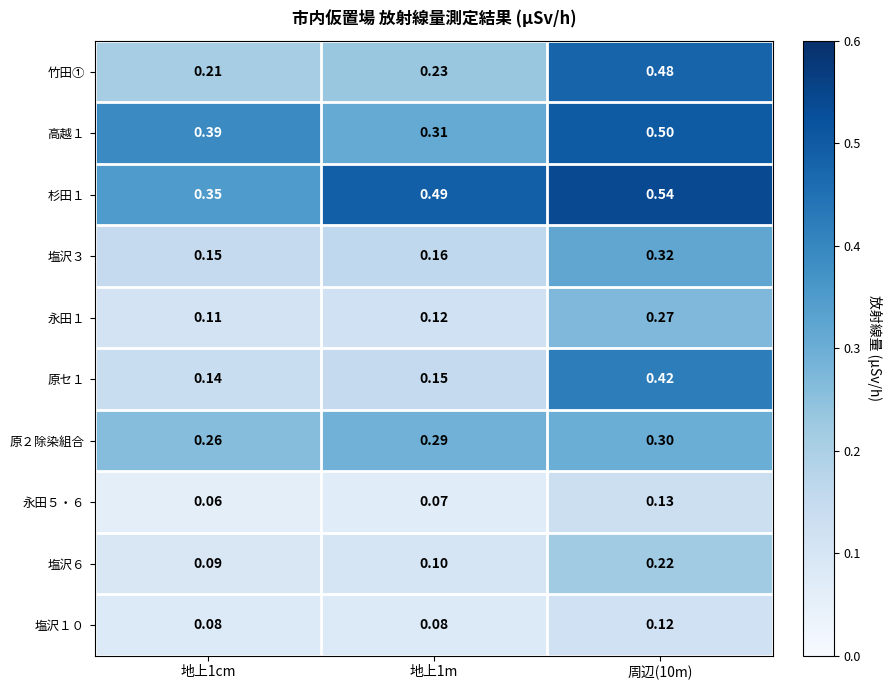

What is the minimum value shown in the chart?

0.1